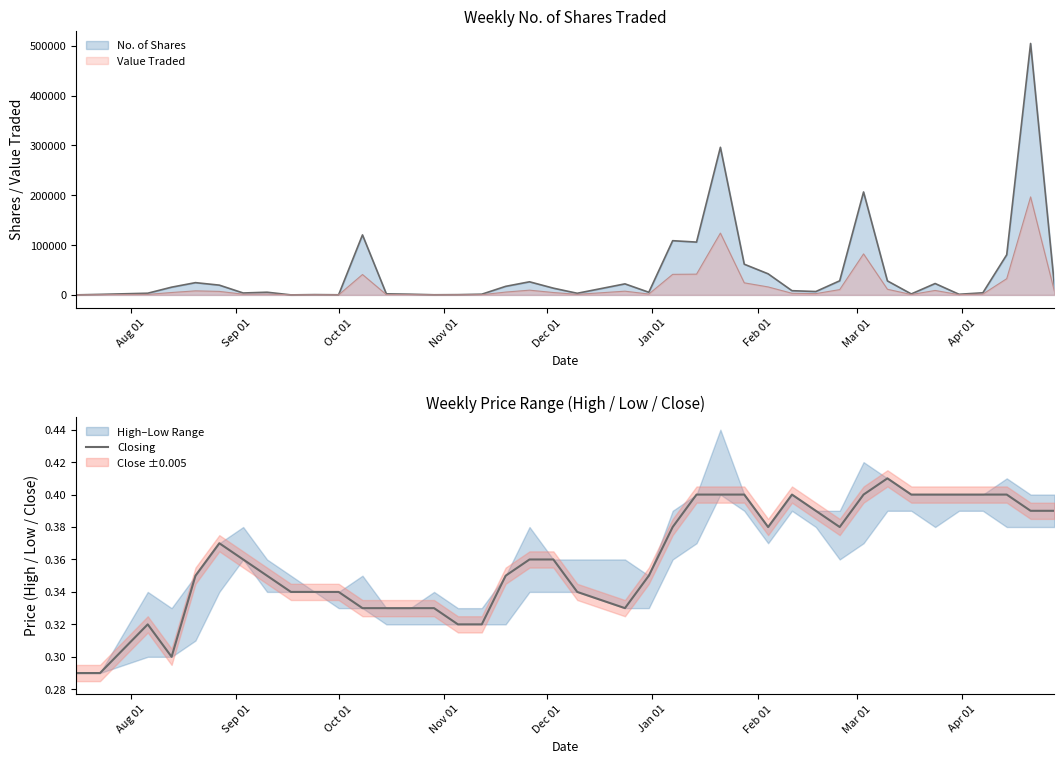

What is the maximum value for Value Traded?

196664